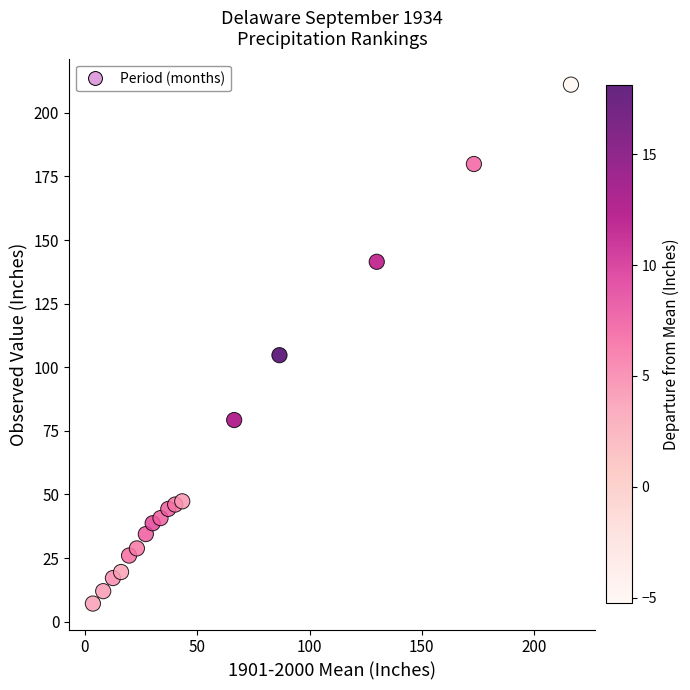

What is the range of X values (max minus min)?

212.7